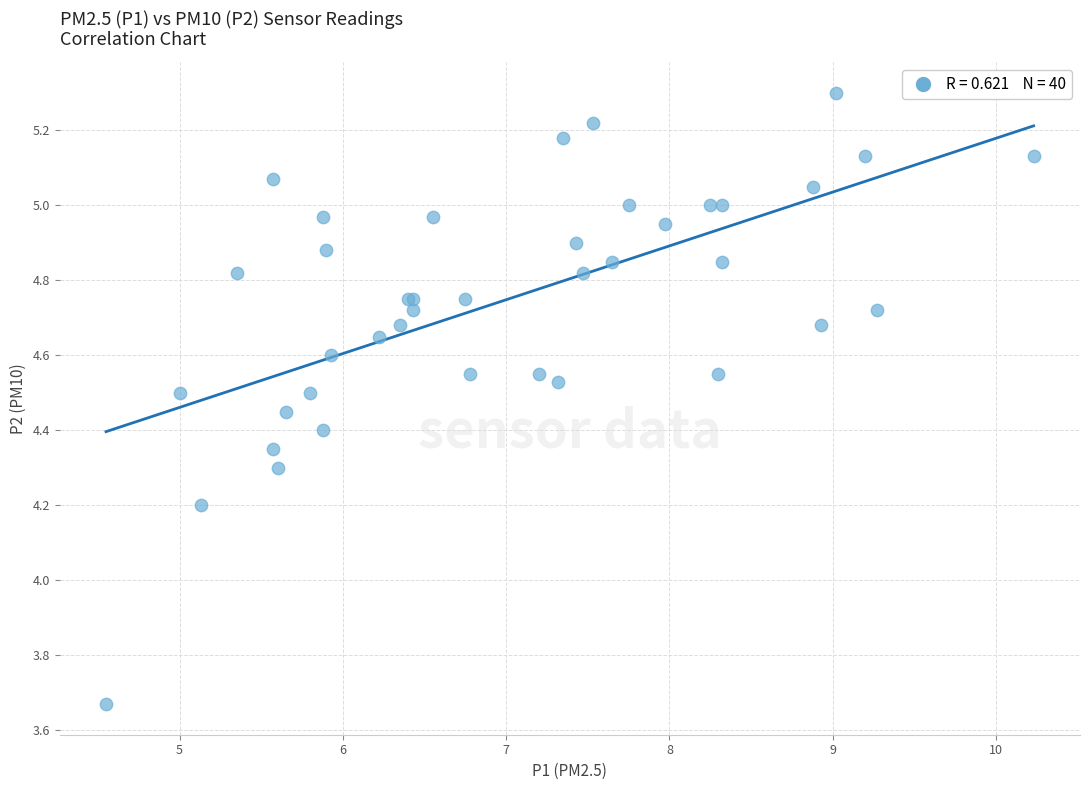

What Y value in the scatter plot is closest to 4?

4.2